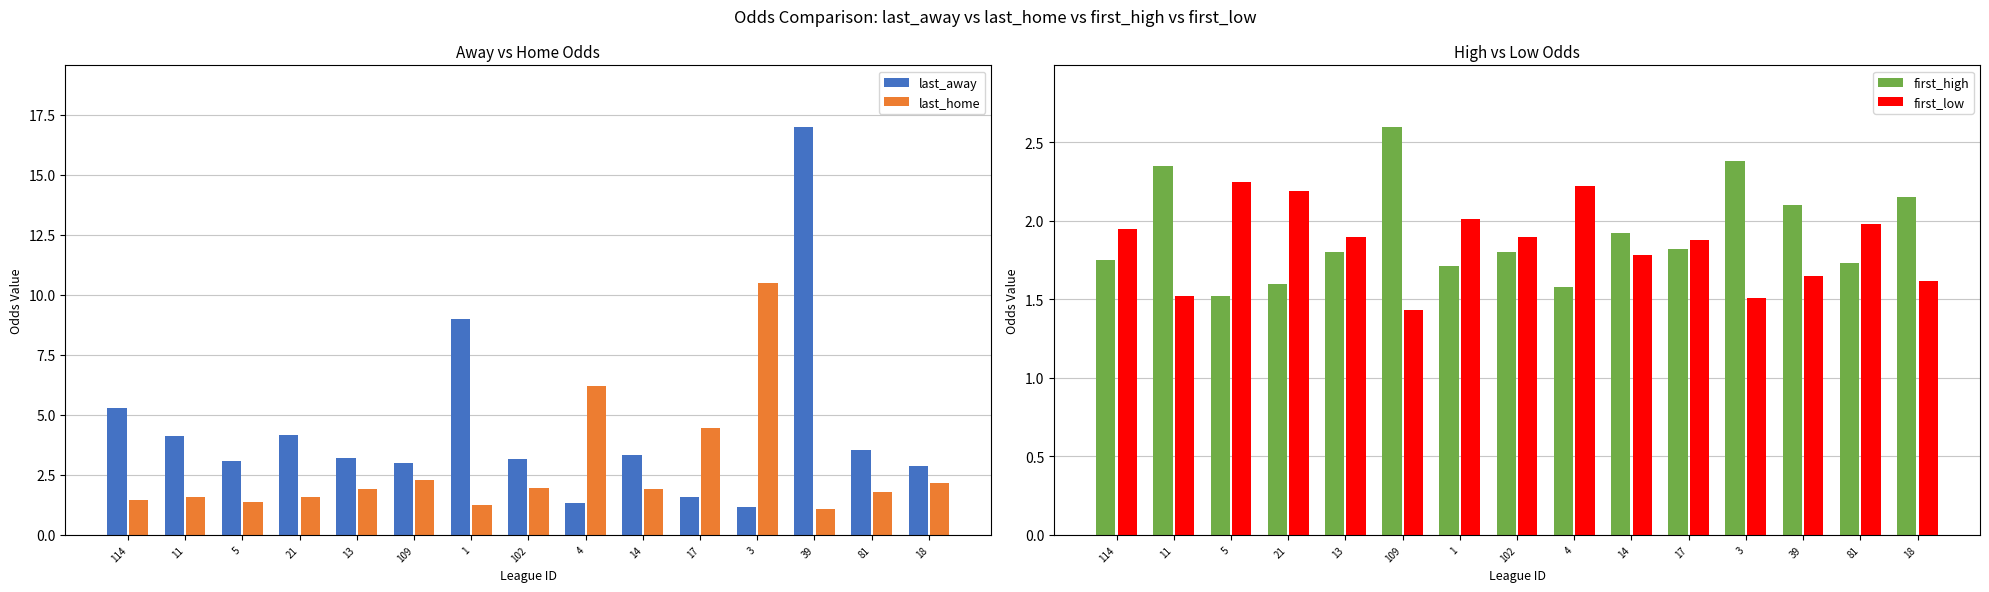

Rank the series by their maximum value, from highest to lowest.

last_away, last_home, first_high, first_low